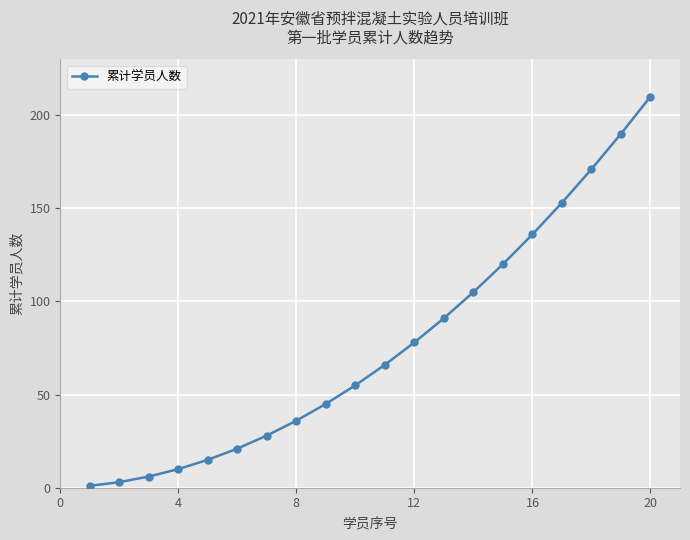

What is the sum of all values?

1540